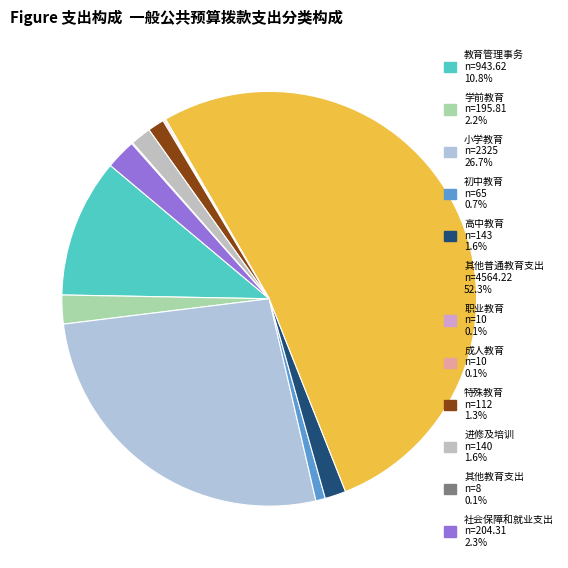

Is 学前教育 the majority of the pie?

No